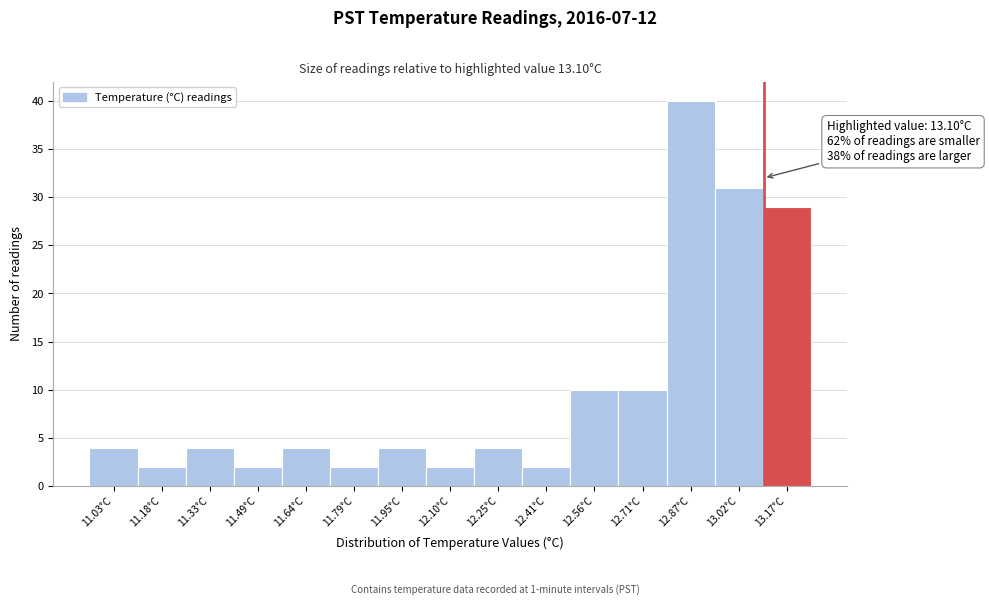

Which range on the x-axis has the tallest bar?

12.80 to 12.94